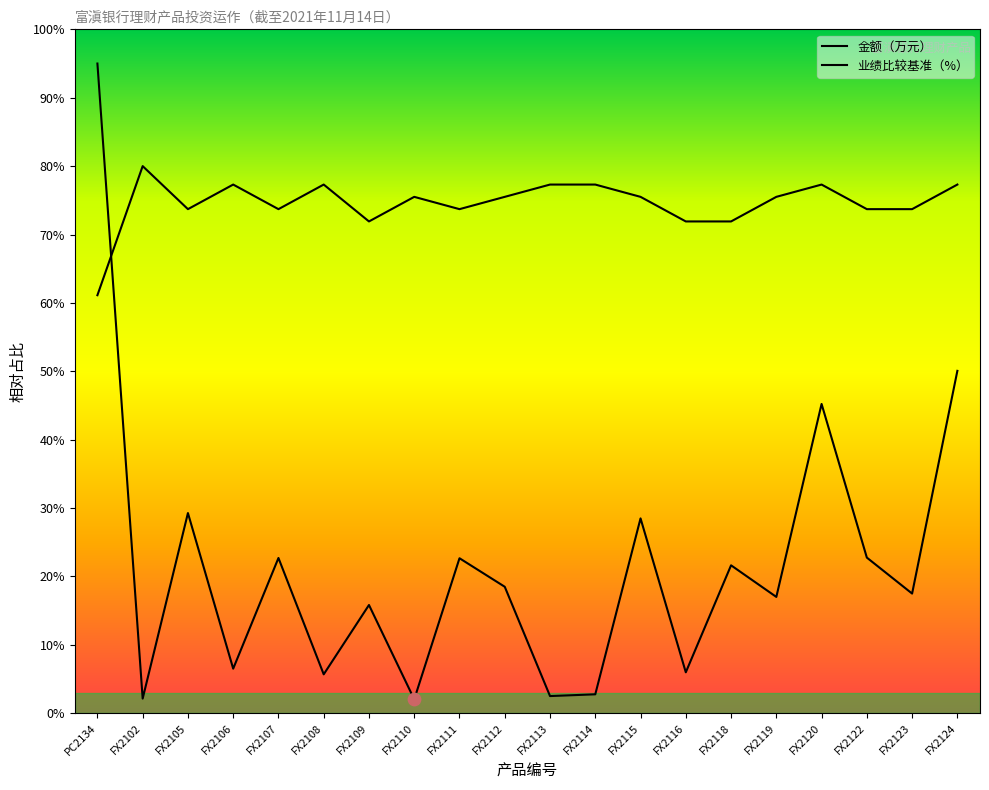

Which series has the largest total across all categories?

业绩比较基准